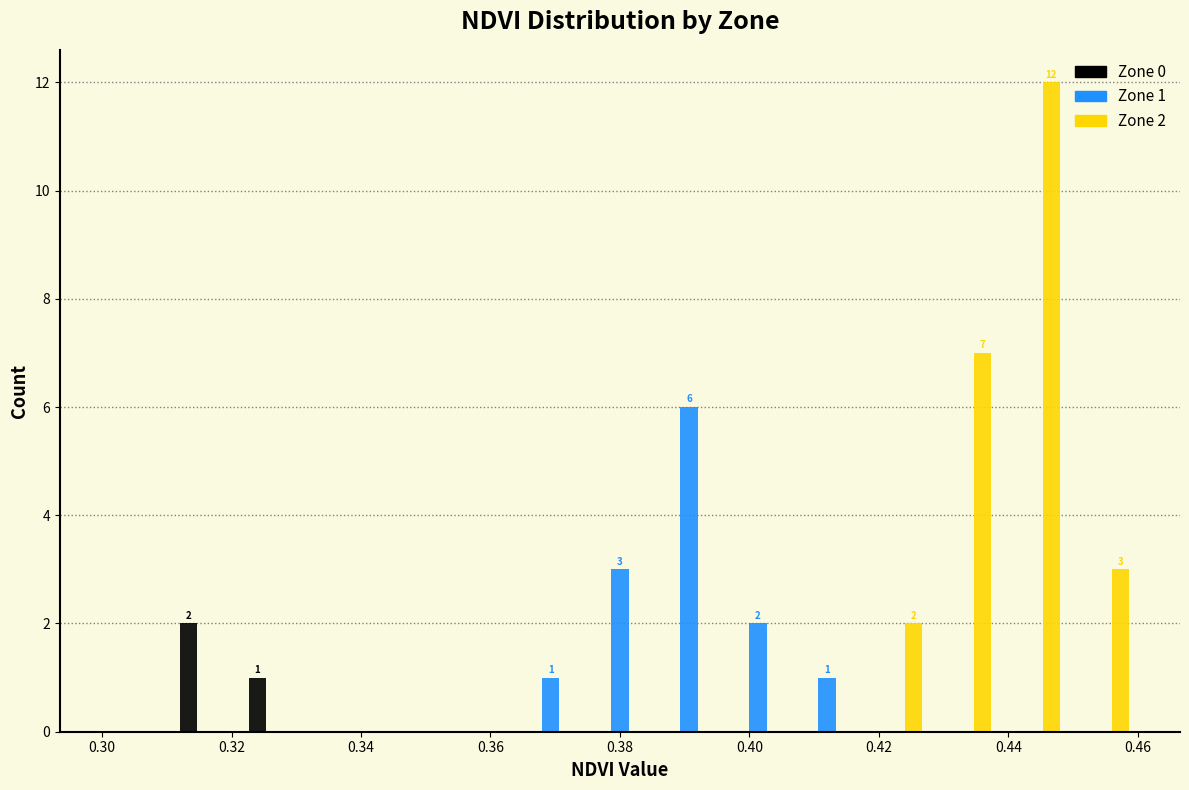

In the Zone 1 series, which range on the x-axis has the tallest bar?

0.386 to 0.396